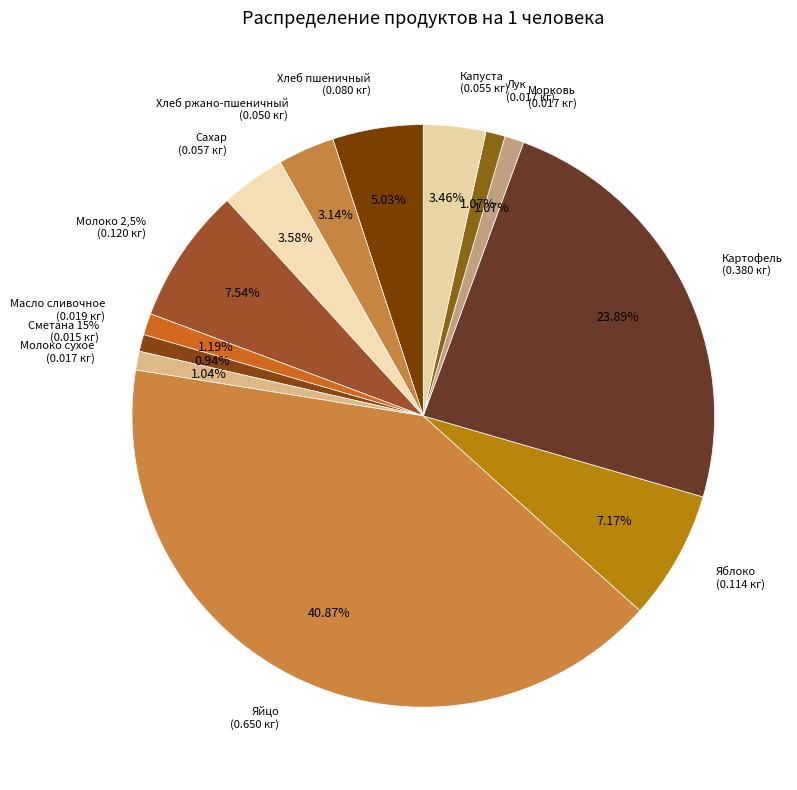

Which category has the smallest portion of the pie?

Сметана 15%